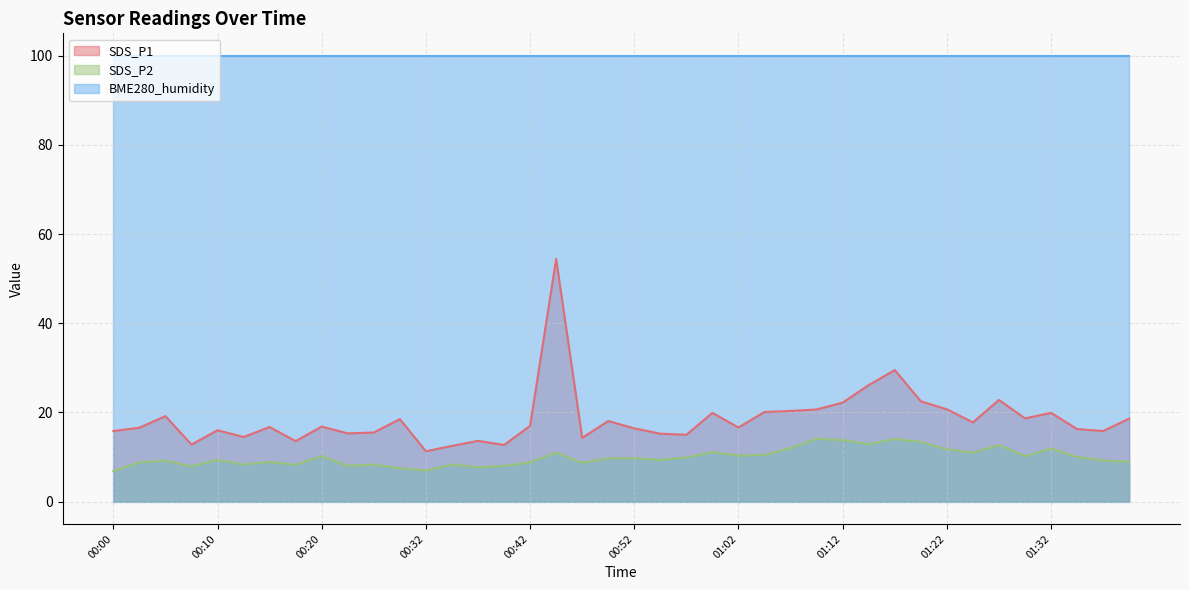

List the labels in order of SDS_P1 value, largest first.

00:45, 01:17, 01:15, 01:27, 01:20, 01:12, 01:22, 01:10, 01:07, 01:05, 01:00, 01:32, 00:05, 01:30, 01:40, 00:30, 00:50, 01:25, 00:42, 00:20, 00:15, 01:02, 00:02, 00:52, 01:35, 00:10, 00:00, 01:37, 00:28, 00:22, 00:55, 00:57, 00:12, 00:48, 00:37, 00:17, 00:07, 00:40, 00:35, 00:32